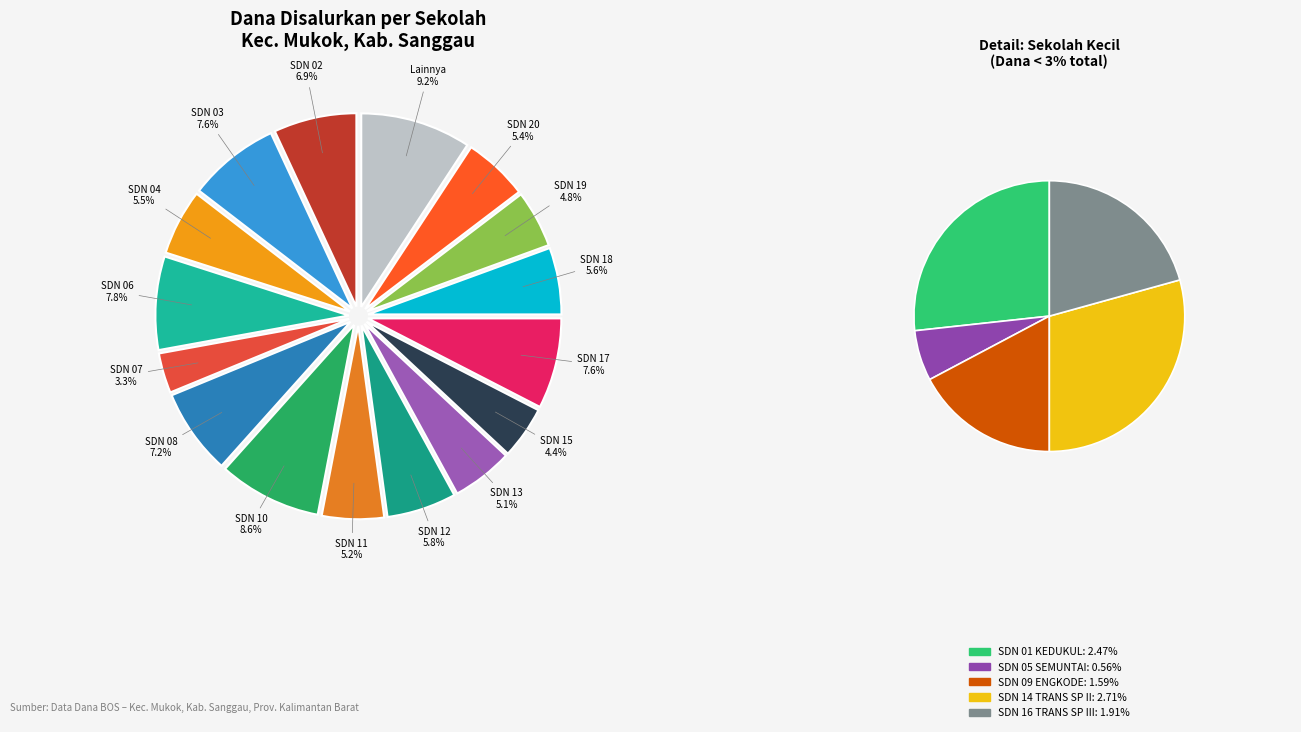

To the nearest percent, what is the difference between the SD NEGERI 10 ENTIBUH and SD NEGERI 18 SETANDING slice percentages?

3%